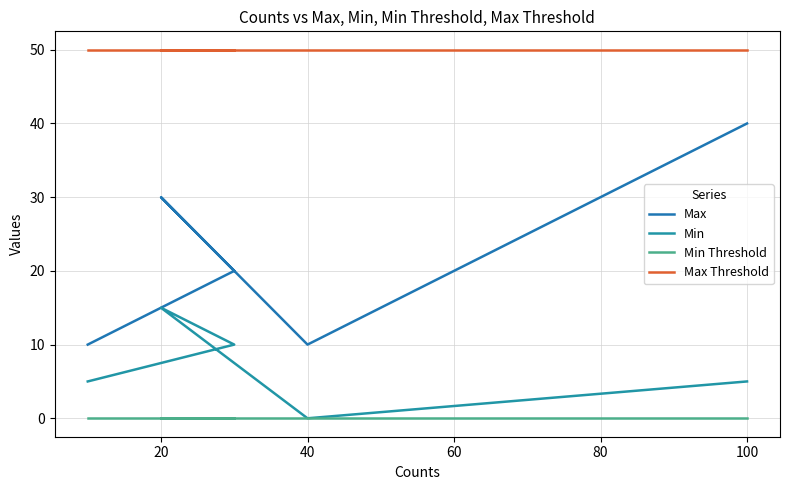

What is the value of the Min point at the 3rd from the left?

15